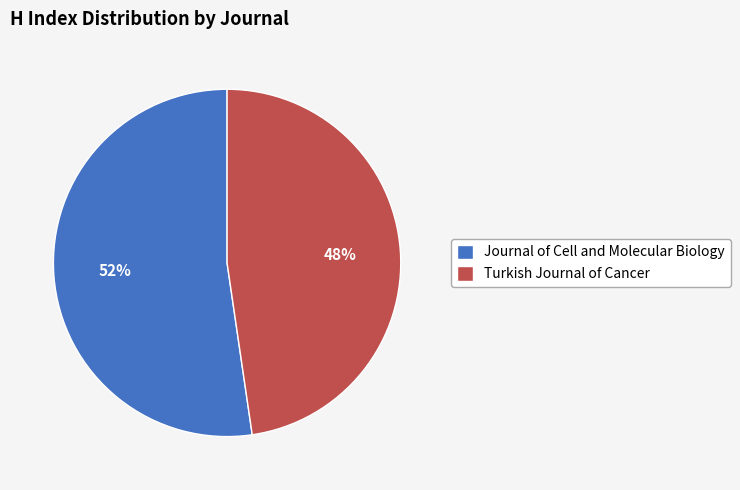

Between Turkish Journal of Cancer and Journal of Cell and Molecular Biology, which is larger?

Journal of Cell and Molecular Biology